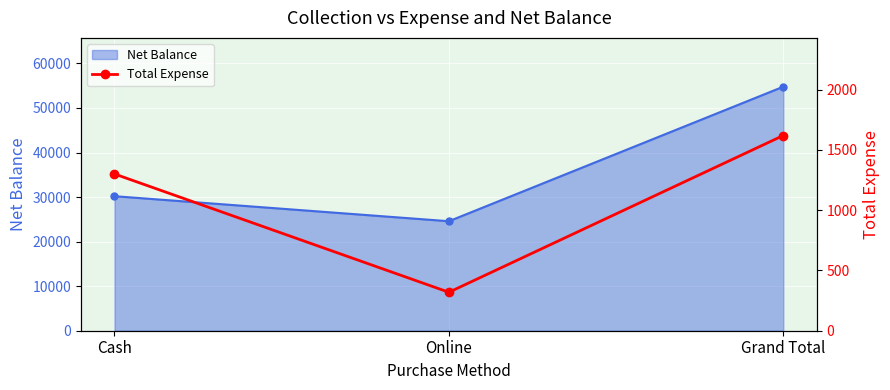

Rank the series at Cash from lowest to highest value.

Total Expense, Net Balance